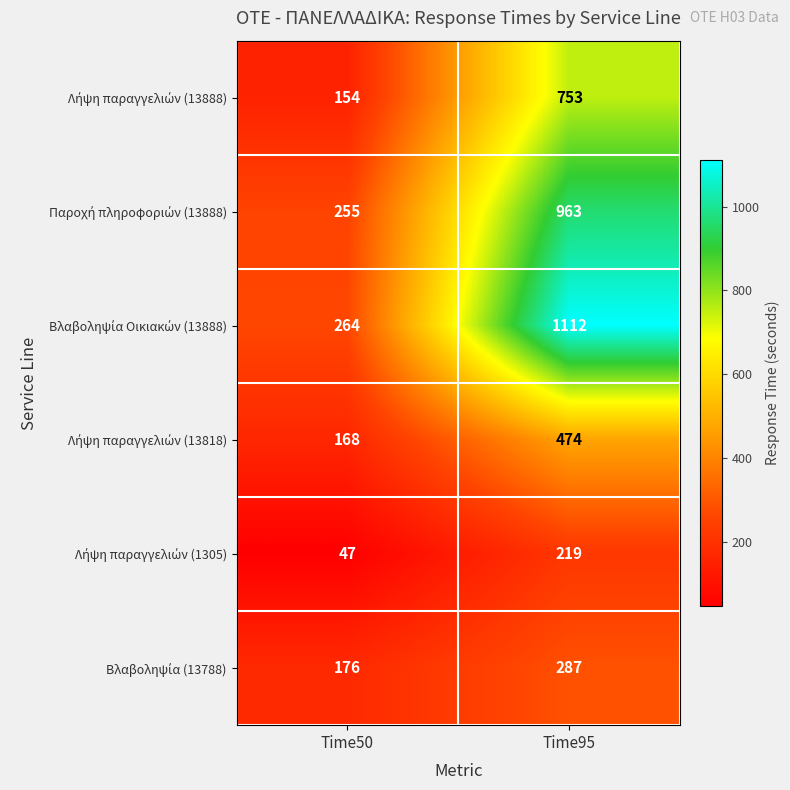

At which category is the sum across all series the highest?

Time95